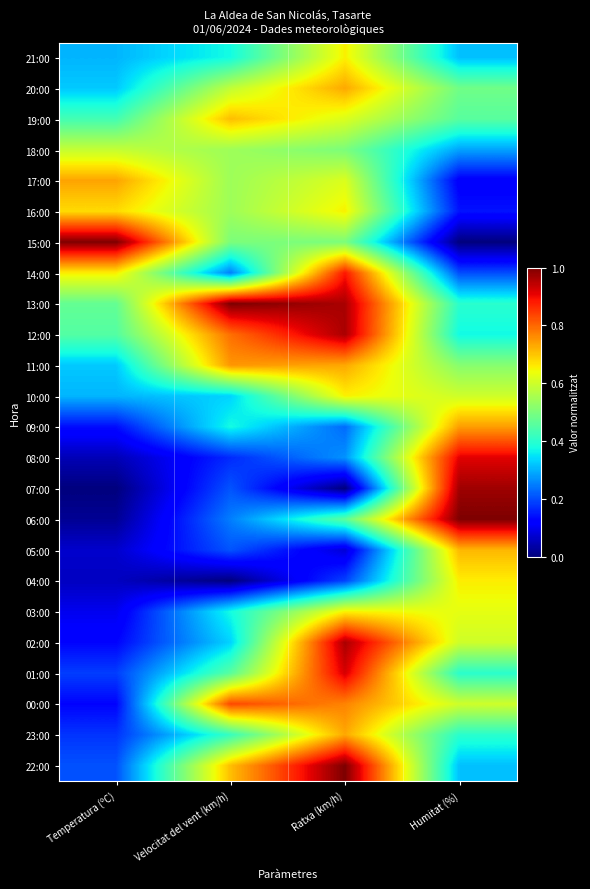

How many data points does each series have?

4